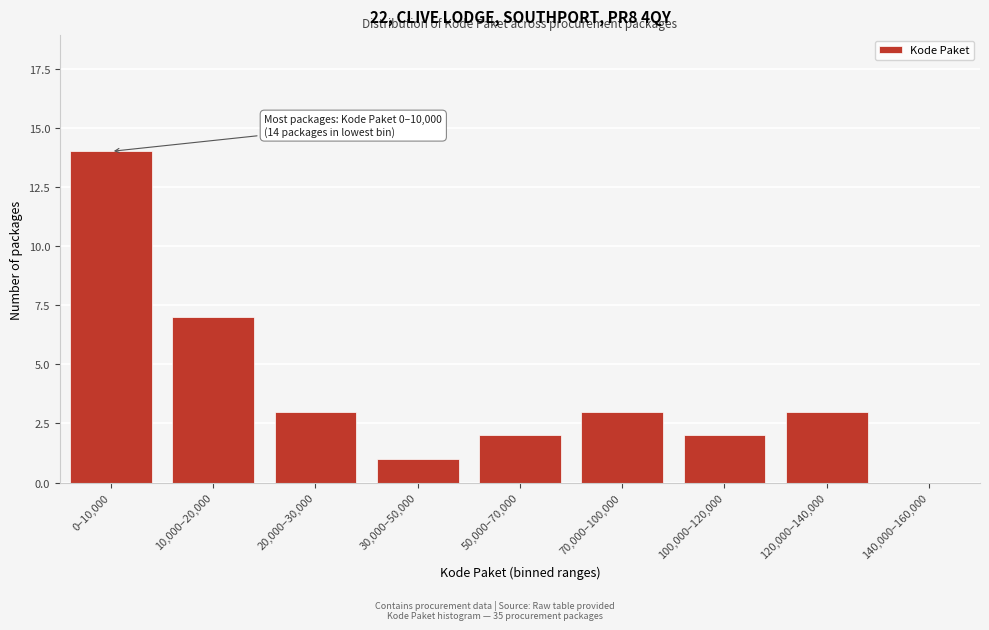

Reading left to right, list all the values displayed in this chart.

0–10,000=14	10,000–20,000=7	20,000–30,000=3	30,000–50,000=1	50,000–70,000=2	70,000–100,000=3	100,000–120,000=2	120,000–140,000=3	140,000–160,000=0